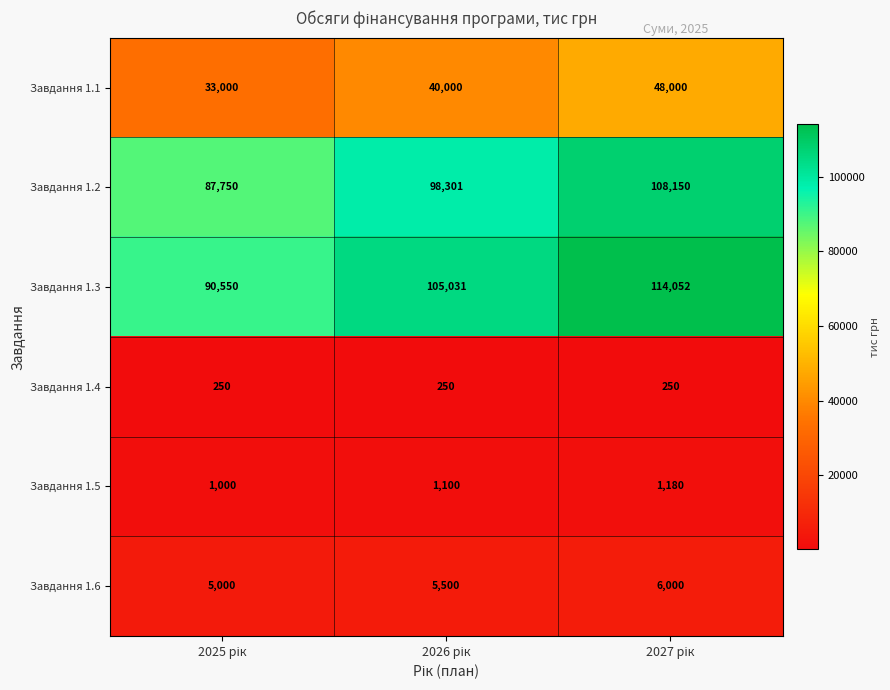

What is the difference between the maximum and second lowest values in the Завдання 1.3 series?

9021